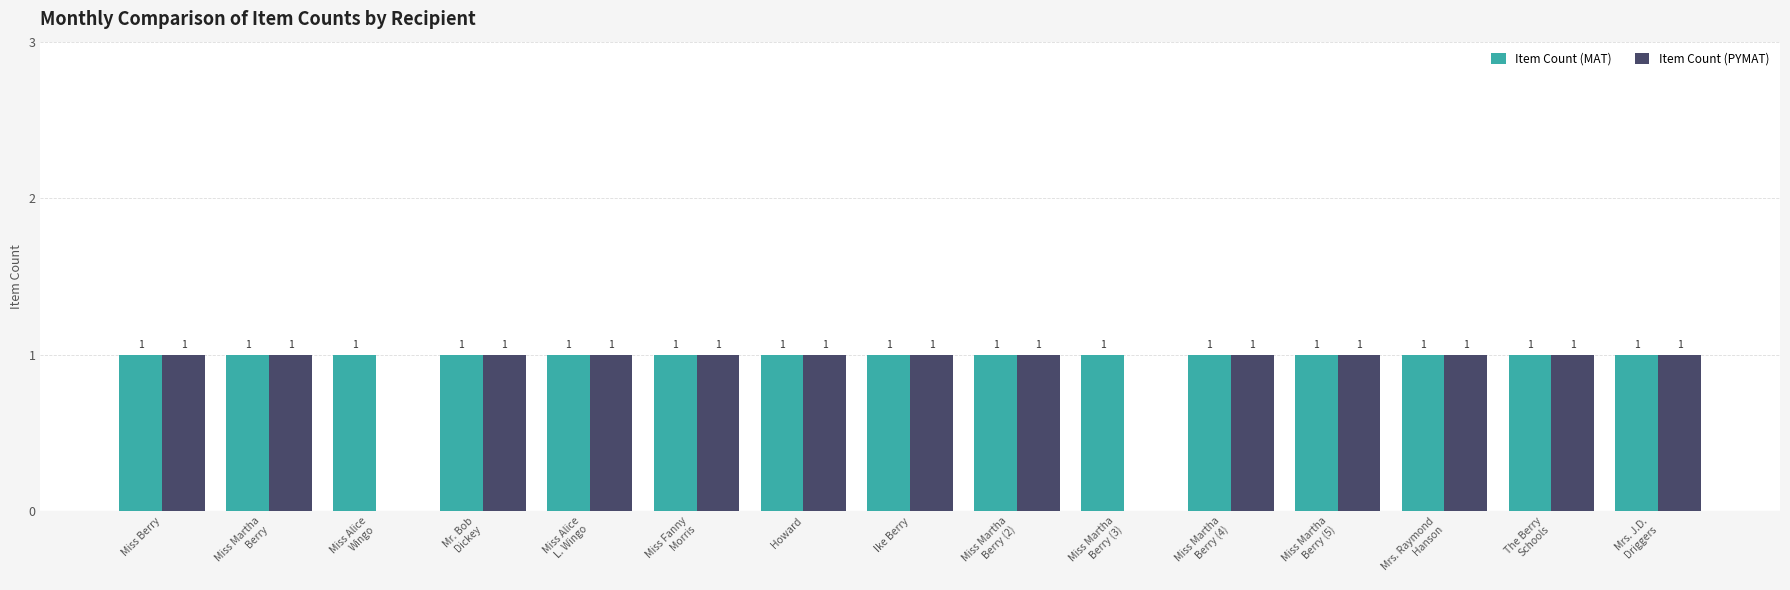

True or false: Item Count (MAT) has a value of 0 at Ike Berry.

False